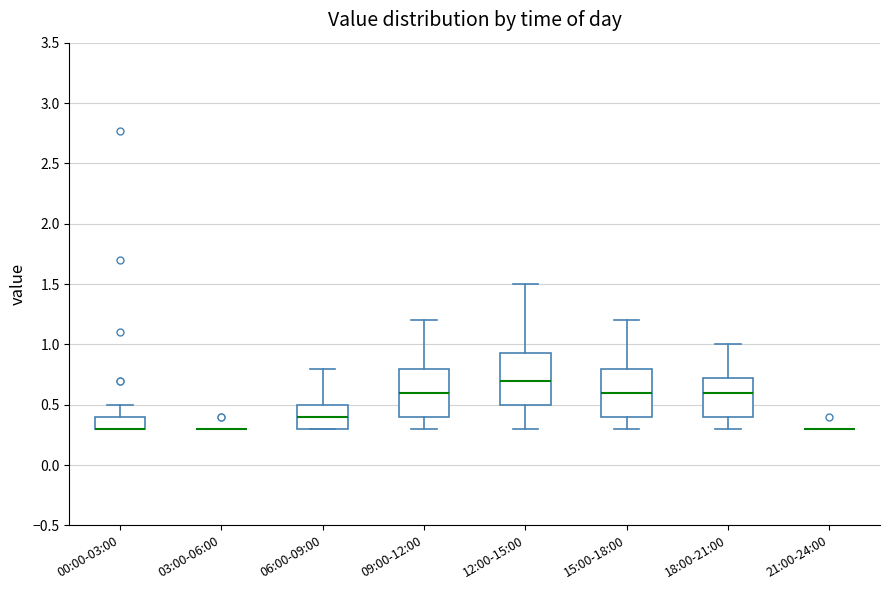

Reading left to right, transcribe this box plot: for each box, give where its median line is, the range the box spans, and where its two whiskers end, as read against the y-axis. The values are not printed on the chart, so give them approximately, as read against the axis.

00:00-03:00: median 0.30 (drawn on the box's lower edge), box 0.30 to 0.40, whiskers 0.30 to 0.50
03:00-06:00: box collapsed to a line at 0.30, whiskers 0.30 to 0.30
06:00-09:00: median 0.40, box 0.30 to 0.50, whiskers 0.30 to 0.80
09:00-12:00: median 0.60, box 0.40 to 0.80, whiskers 0.30 to 1.20
12:00-15:00: median 0.70, box 0.50 to 0.95, whiskers 0.30 to 1.50
15:00-18:00: median 0.60, box 0.40 to 0.80, whiskers 0.30 to 1.20
18:00-21:00: median 0.60, box 0.40 to 0.75, whiskers 0.30 to 1.00
21:00-24:00: box collapsed to a line at 0.30, whiskers 0.30 to 0.30